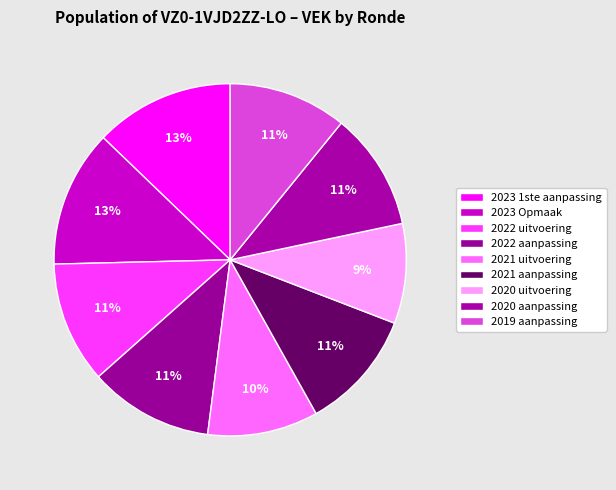

How many segments does this pie chart have?

9